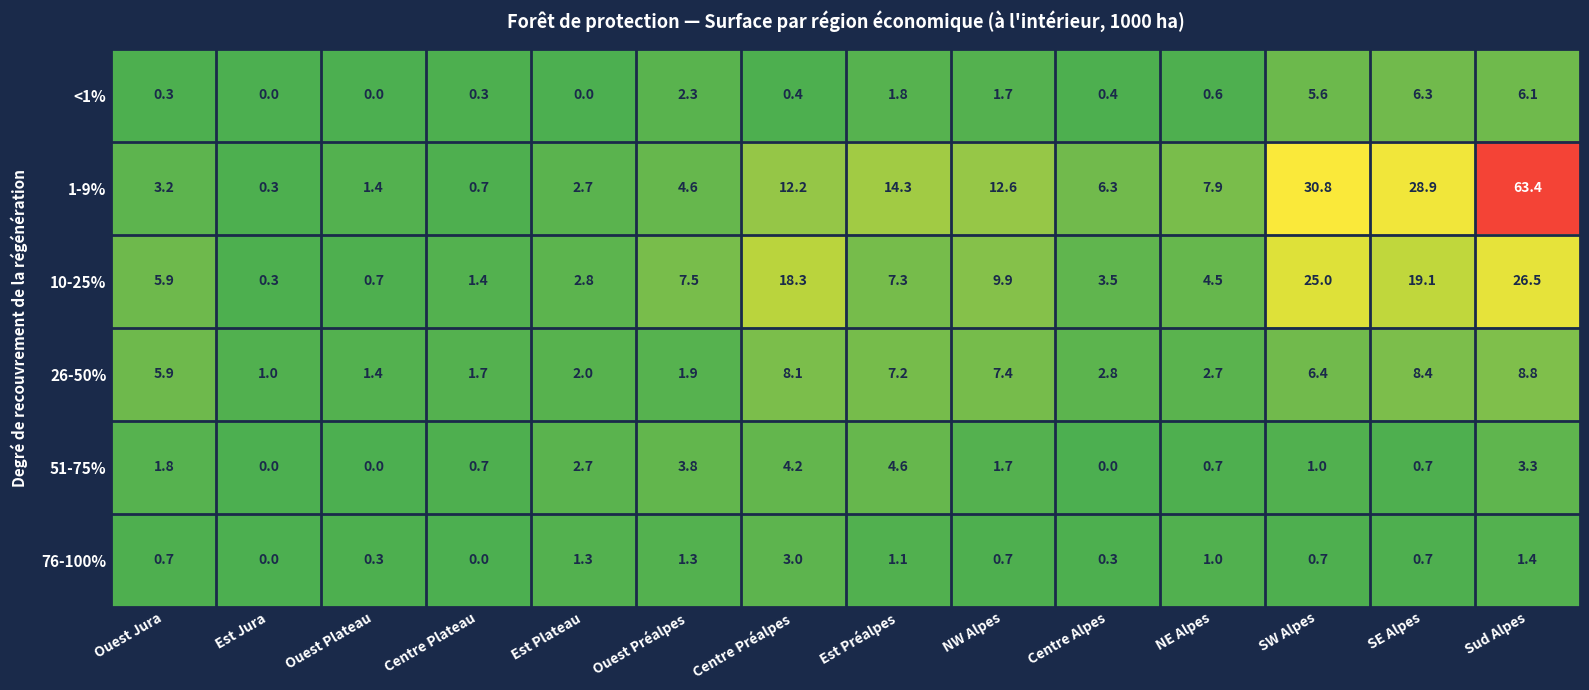

What is the total value across all series at NW Alpes?

34.0